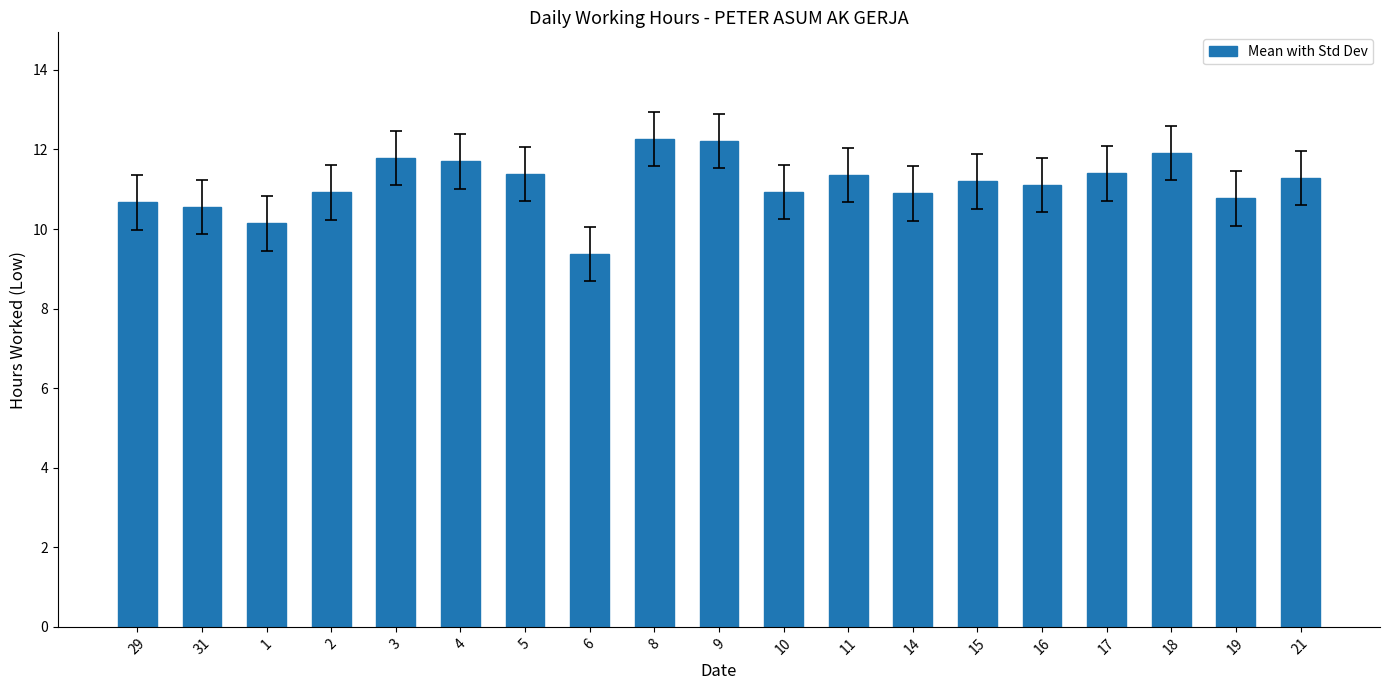

Between 2 and 31, which is larger?

2